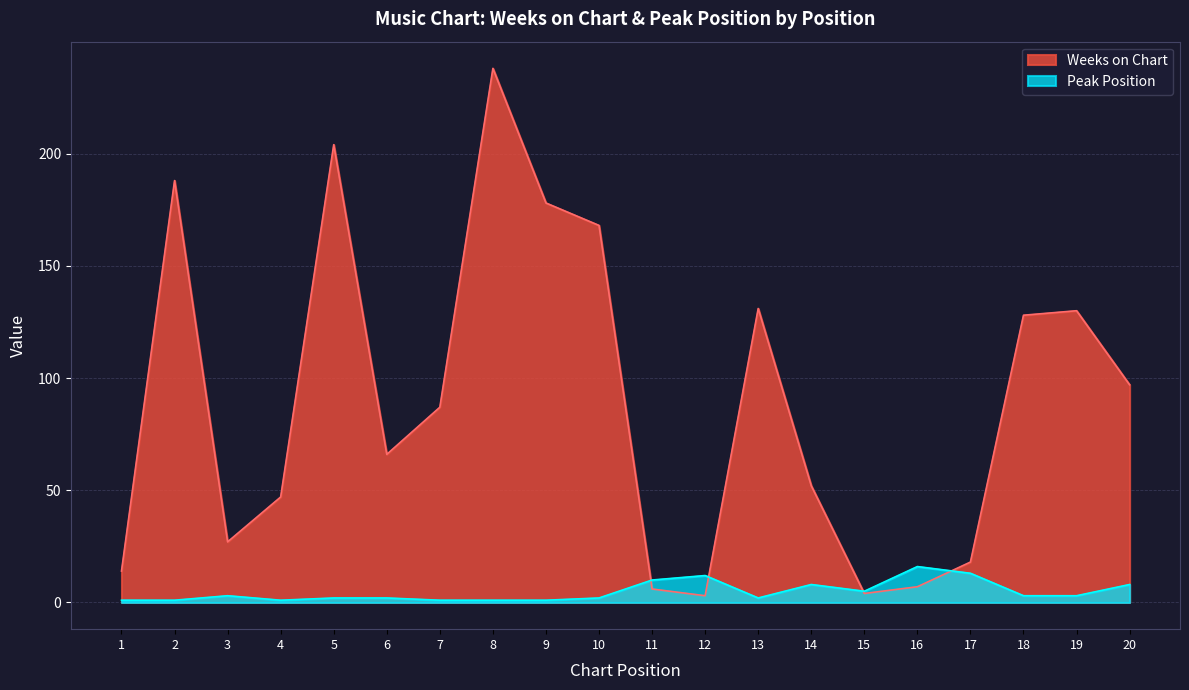

Which series has the widest spread of values?

Weeks on Chart